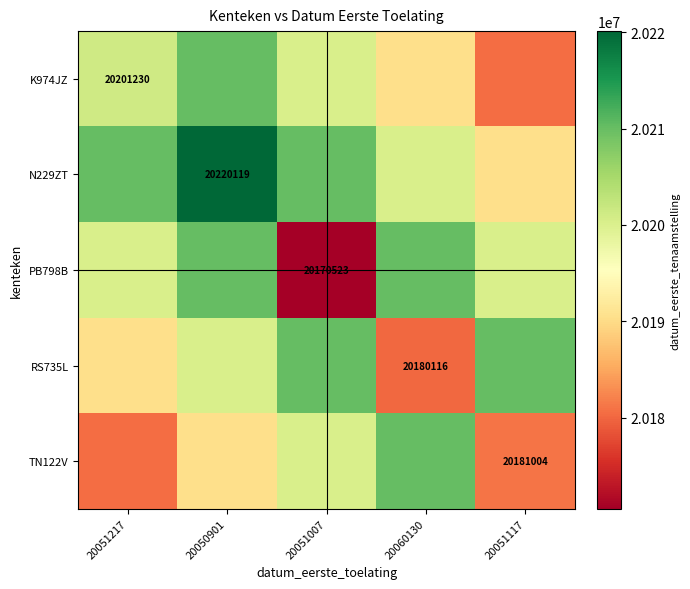

Count the number of data series in this chart.

5